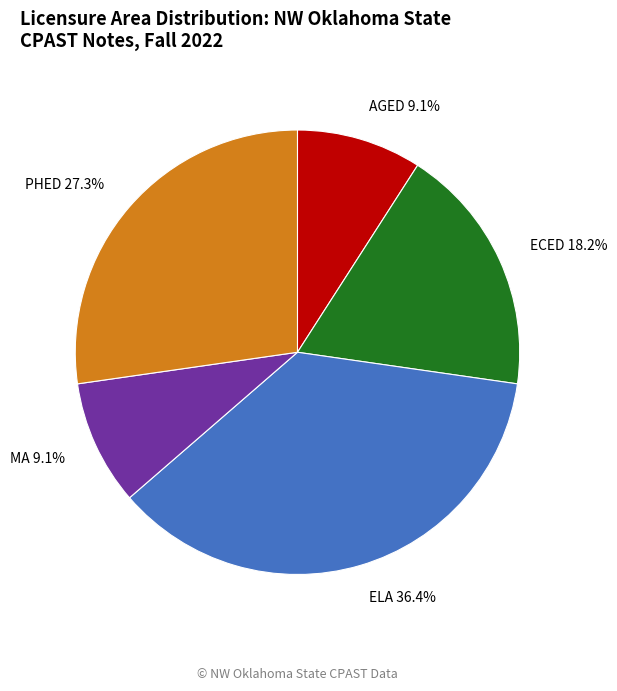

To the nearest percent, what is the combined percentage of MA and PHED?

36%